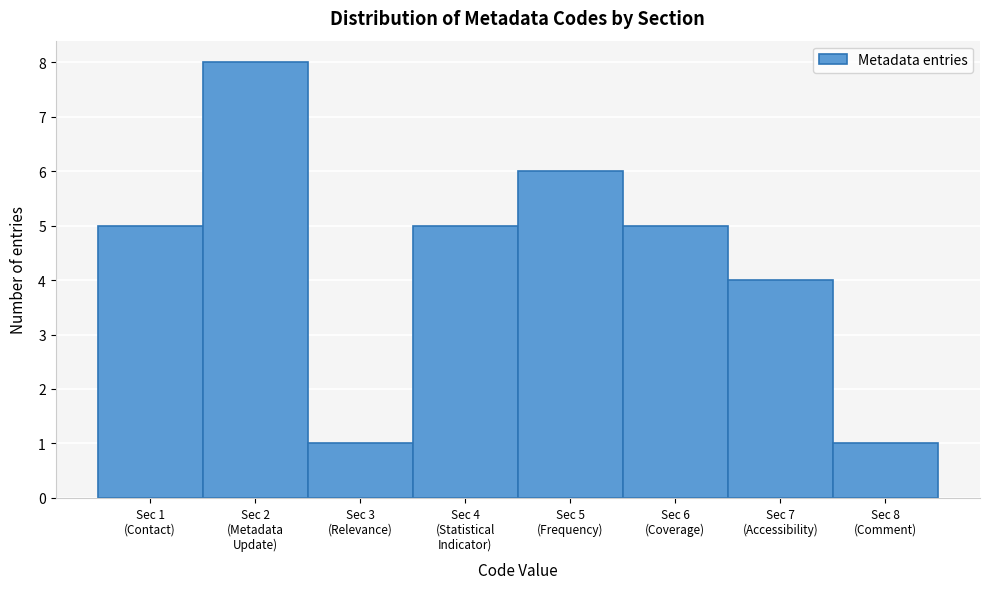

Reading left to right, extract all data points from this chart.

5	8	1	5	6	5	4	1